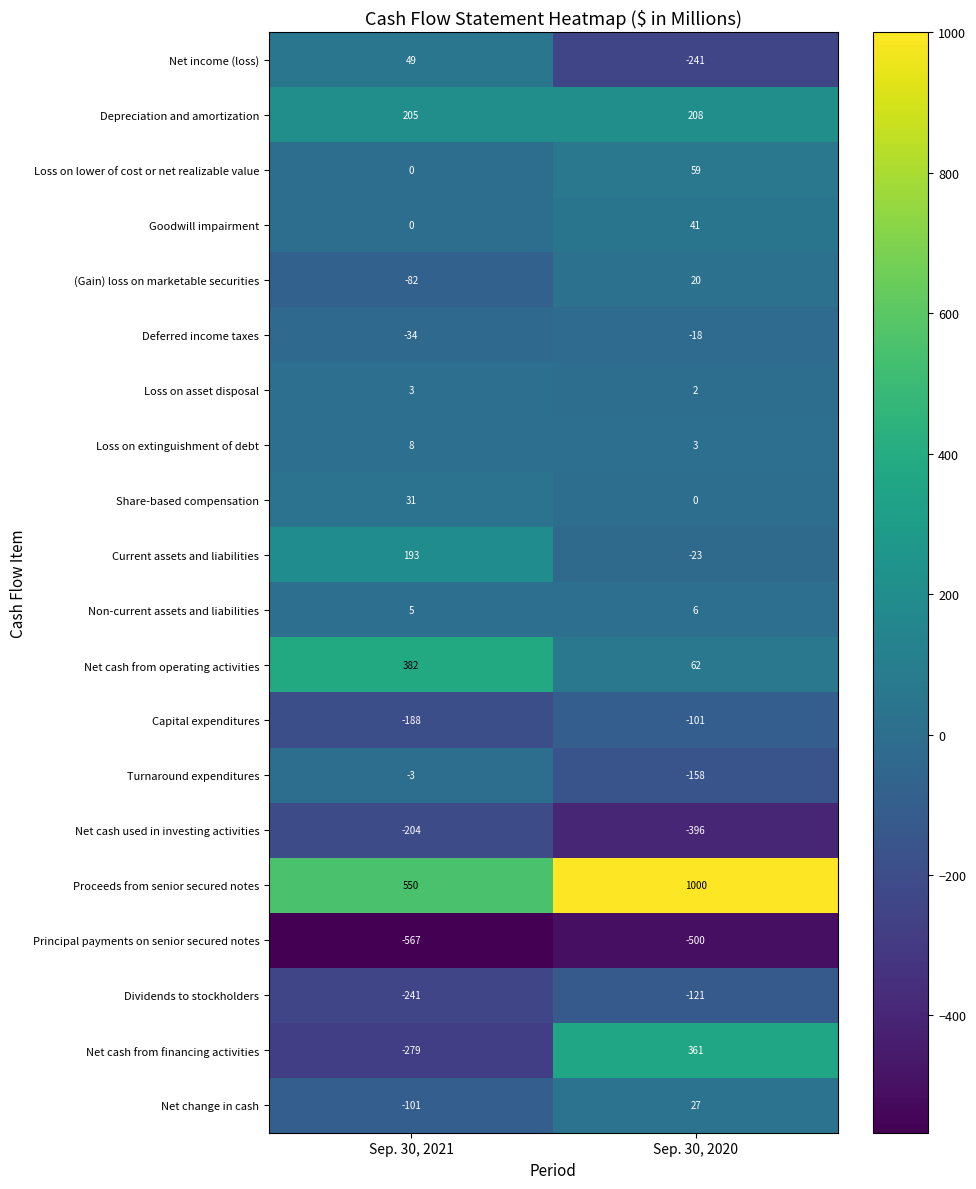

Which series has the largest total across all categories?

Proceeds from senior secured notes